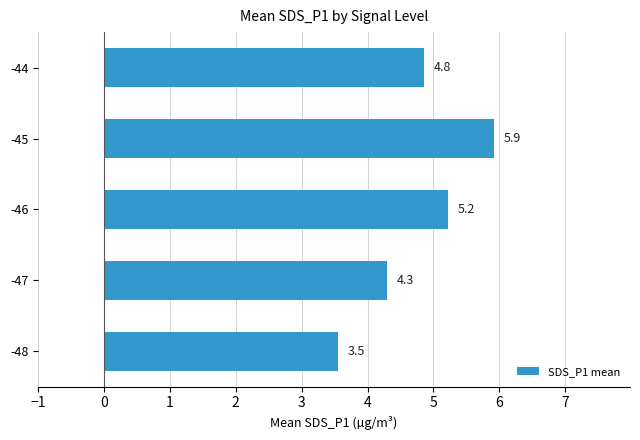

List the labels in order of value, smallest first.

-48, -47, -44, -46, -45